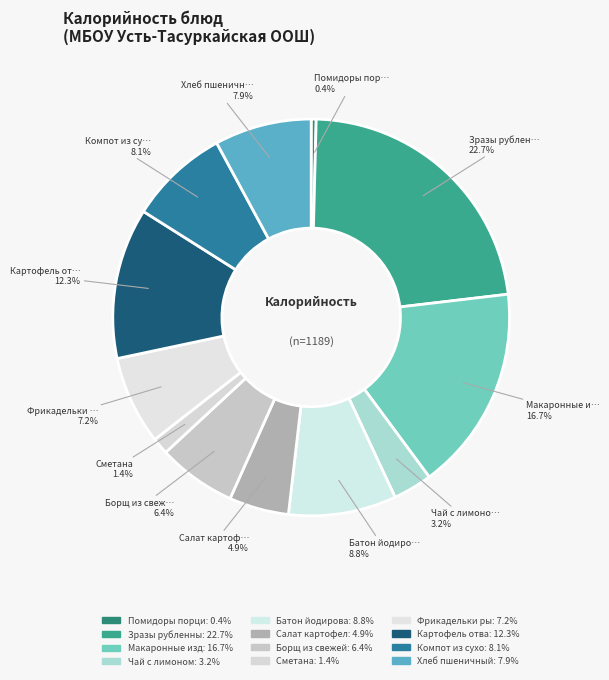

How many slices are in this pie chart?

12